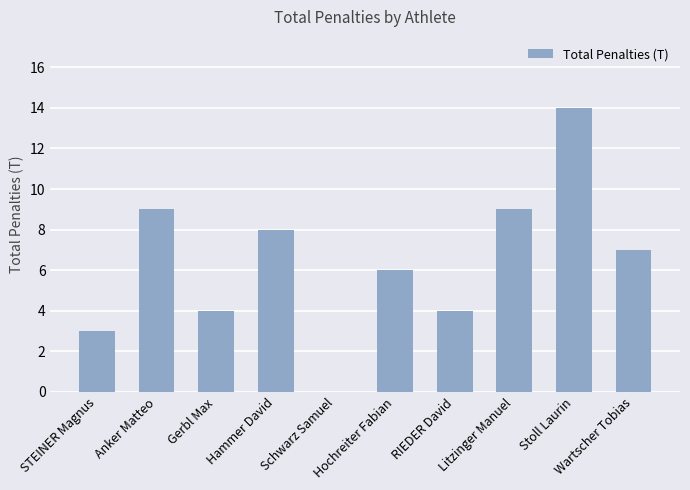

At which category does the chart reach its peak across all series?

Stoll Laurin